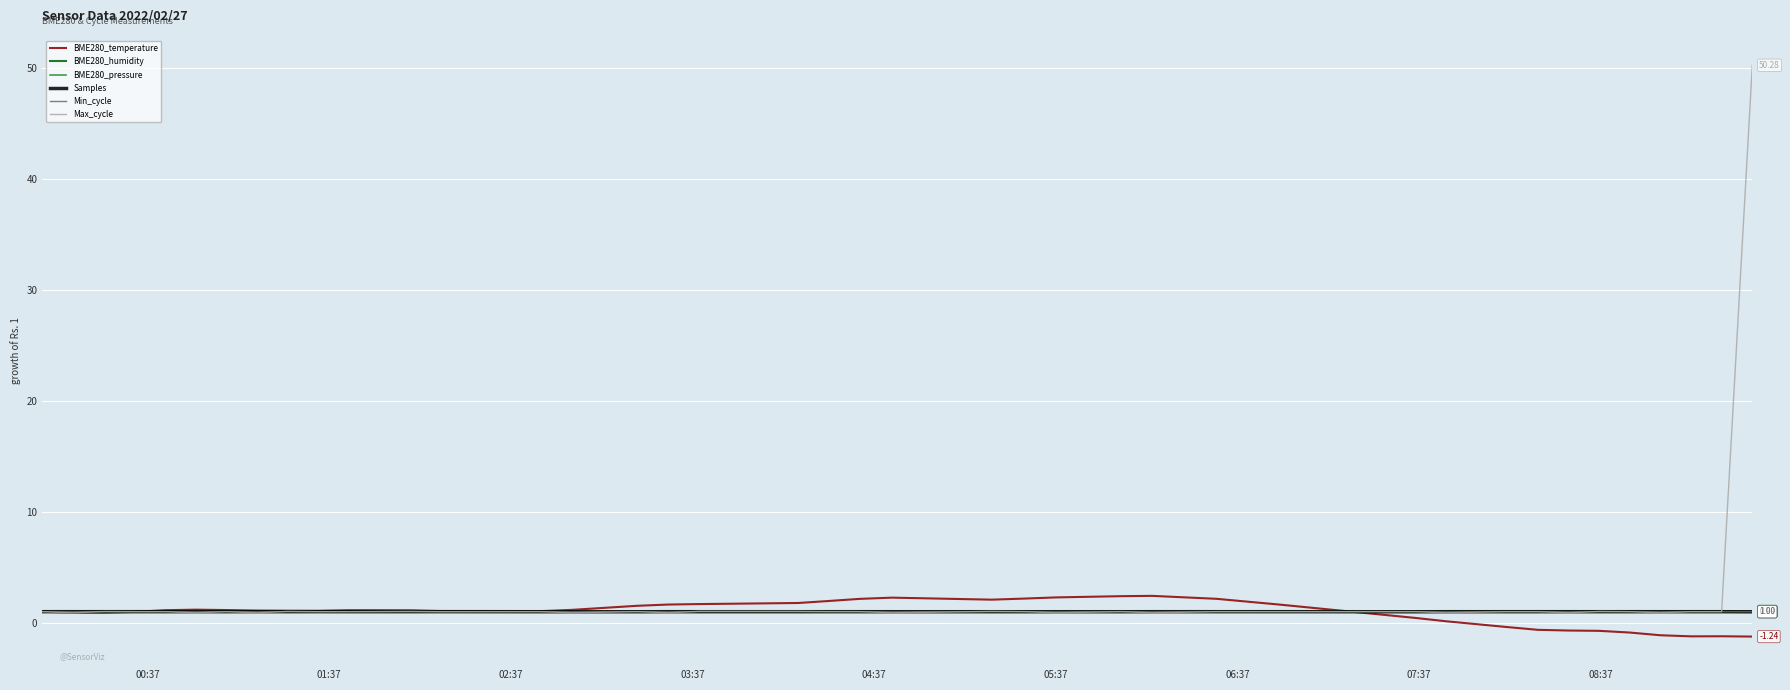

Which series has the largest range (max minus min)?

Max_cycle